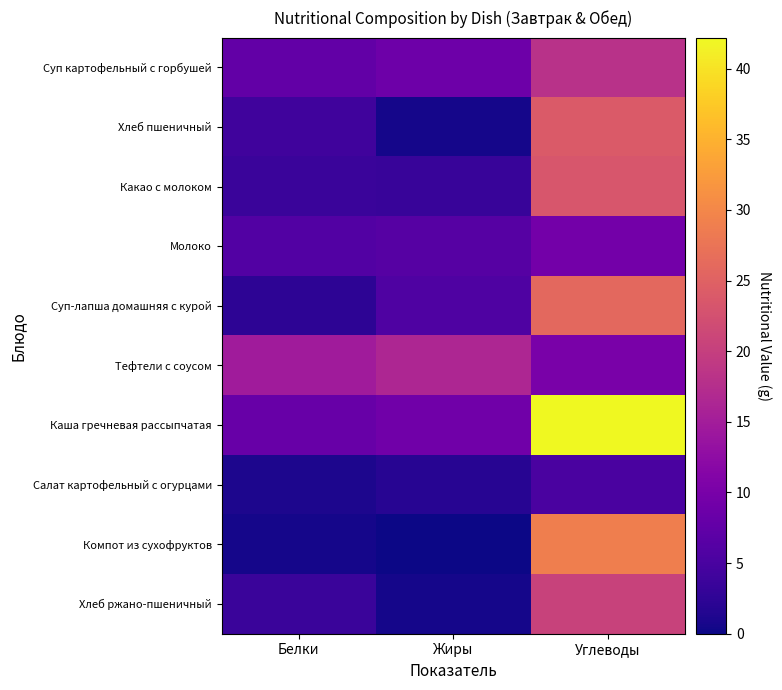

What is the maximum value shown in the chart?

42.2